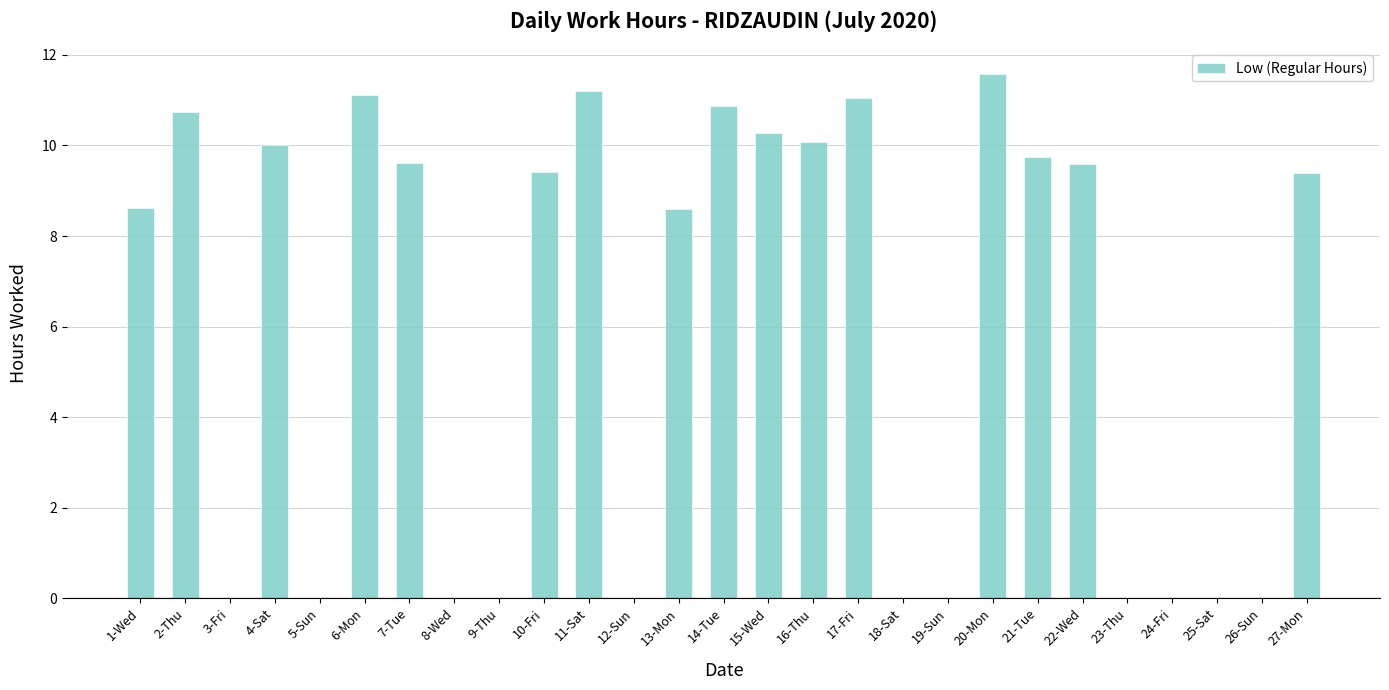

What is the sum of all values?

161.9